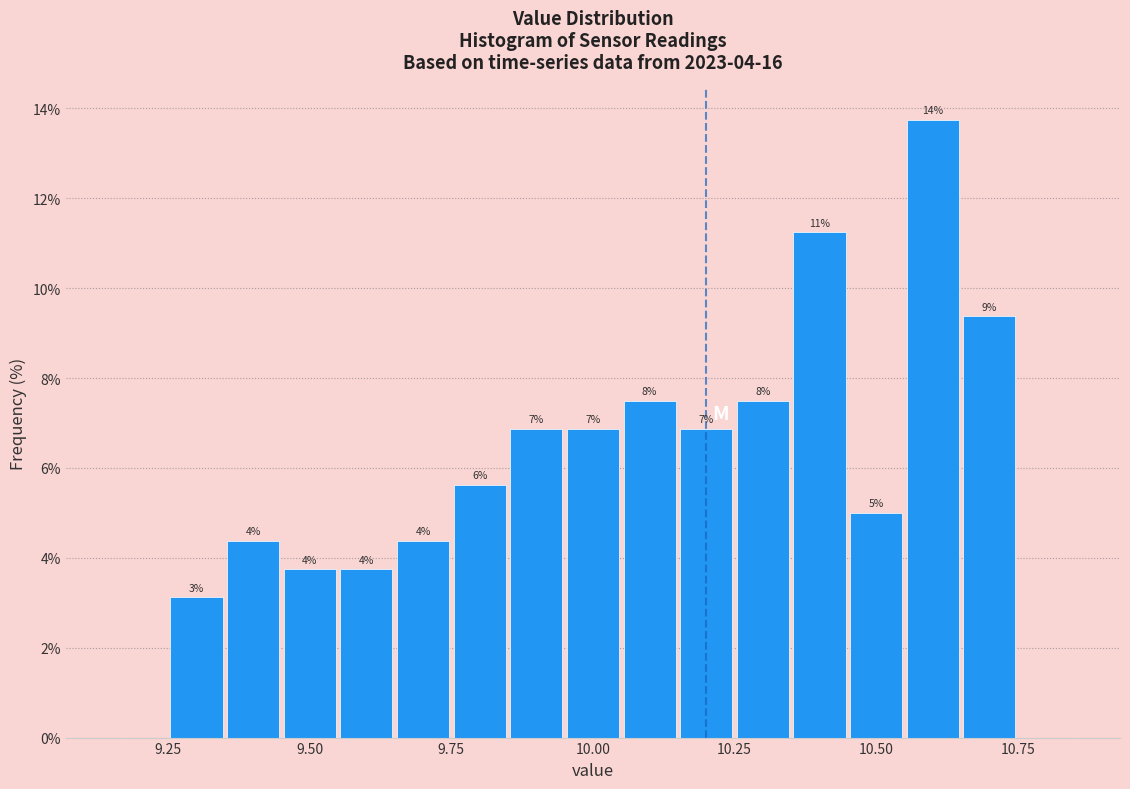

Read against the x-axis, roughly where is the centre of the tallest bar?

10.60